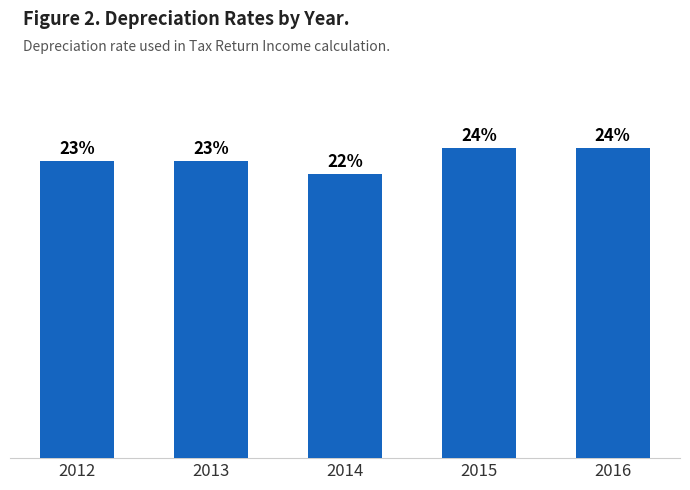

True or false: the data shows 0.3 at 2014.

False